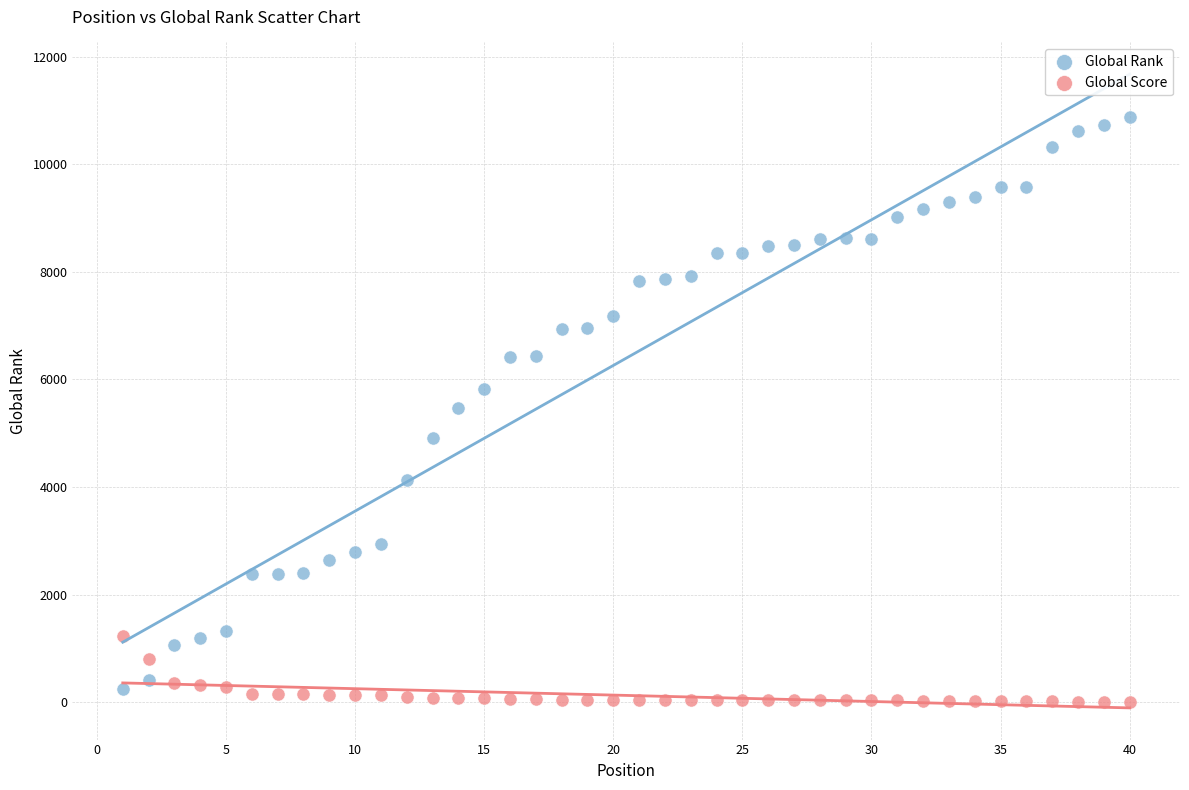

Which series contains the highest Y value?

Global Rank